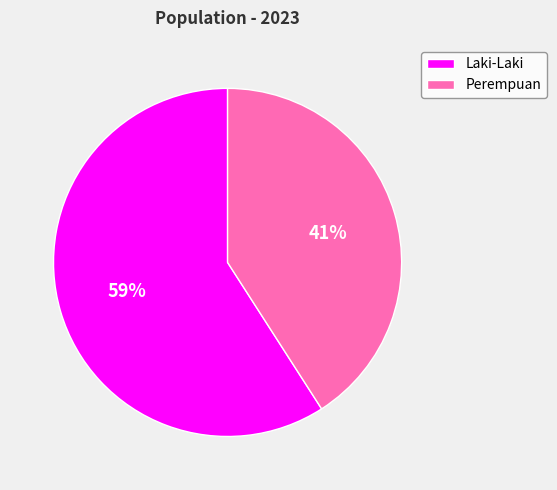

To the nearest percent, what percentage of the pie is Perempuan?

41%